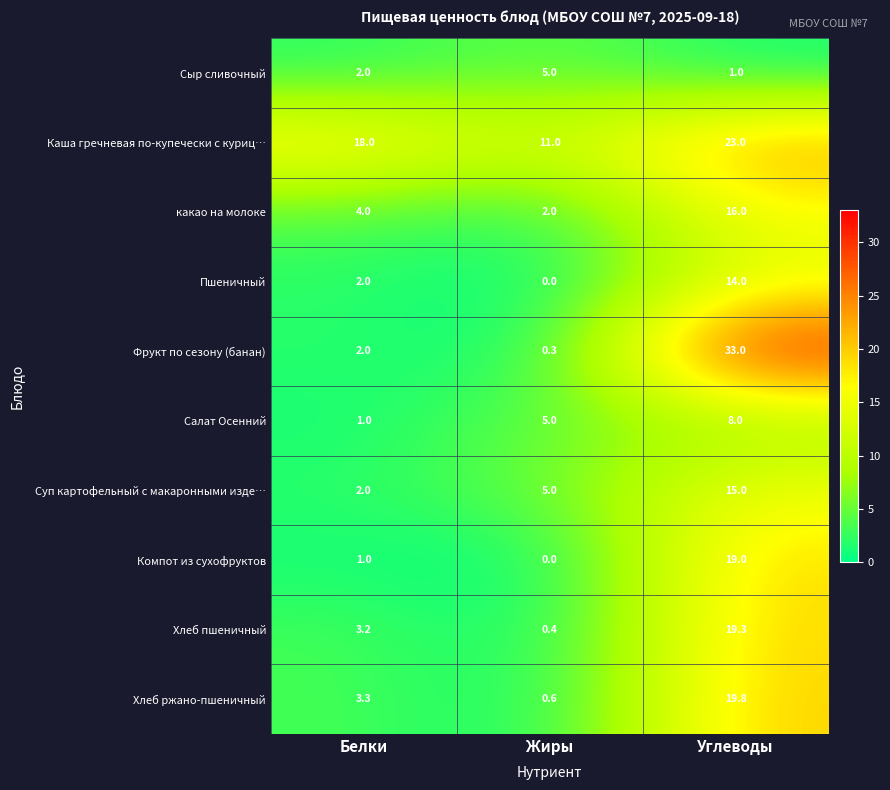

Which label corresponds to the smallest value in the chart?

Жиры